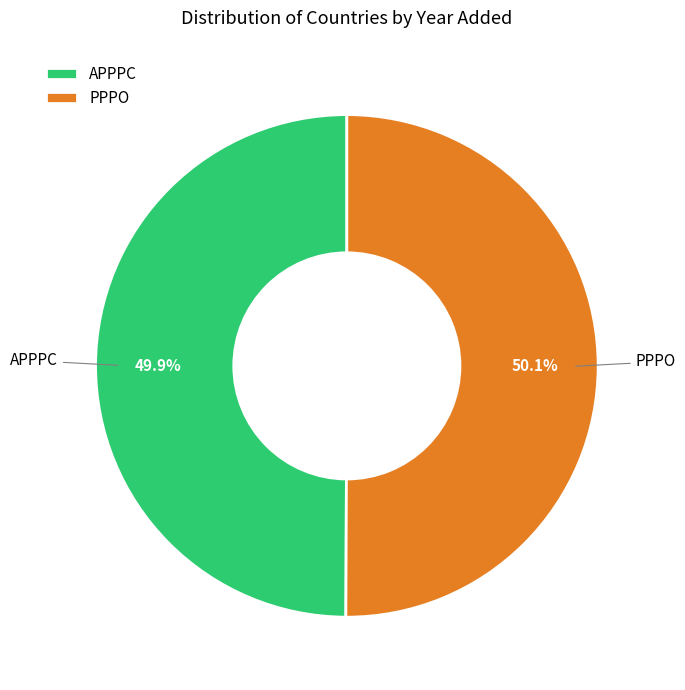

Is it true that APPPC is 64% of the pie?

False